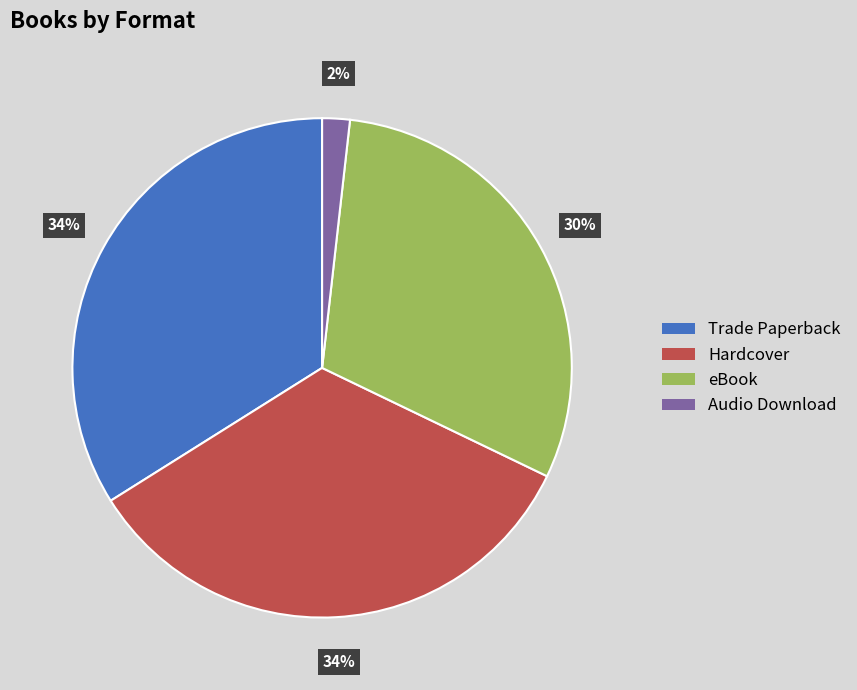

Does any single category account for the majority?

No